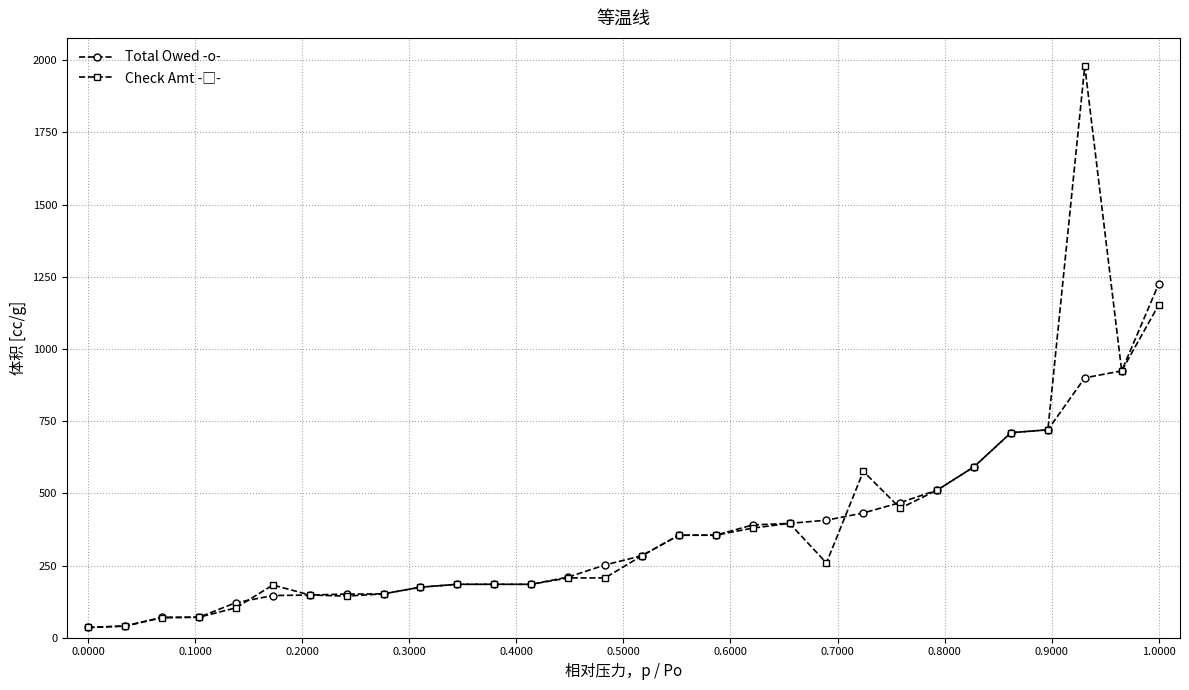

What is the maximum value shown in the chart?

1980.0